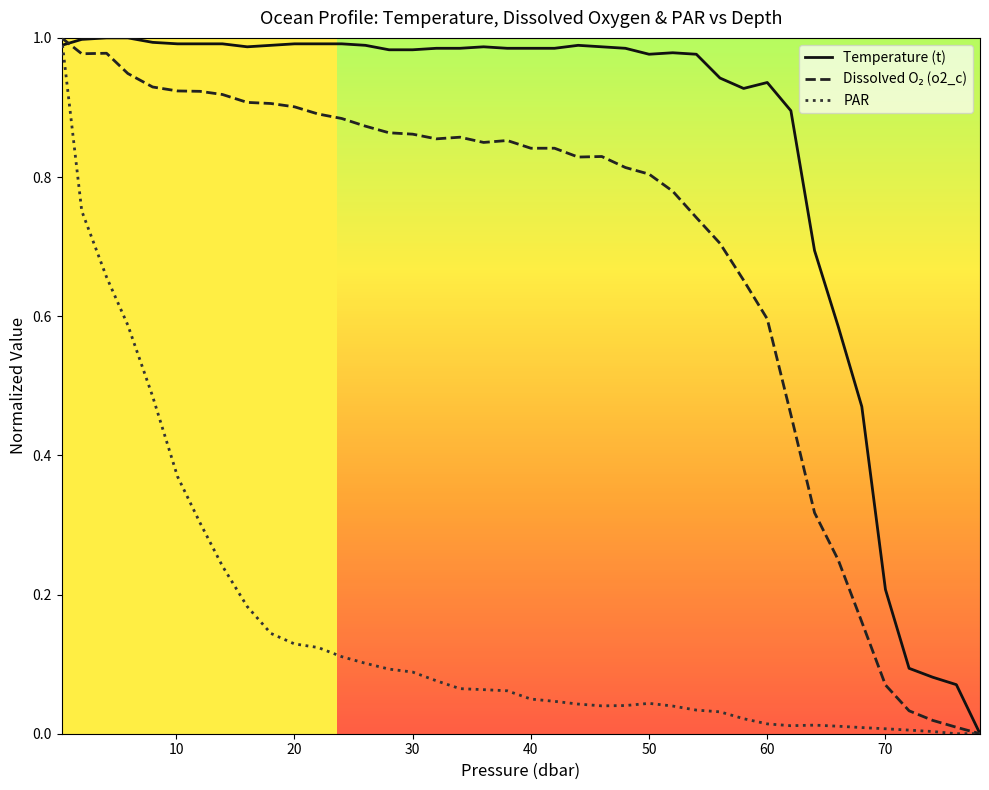

How many categories are shown in the chart?

40